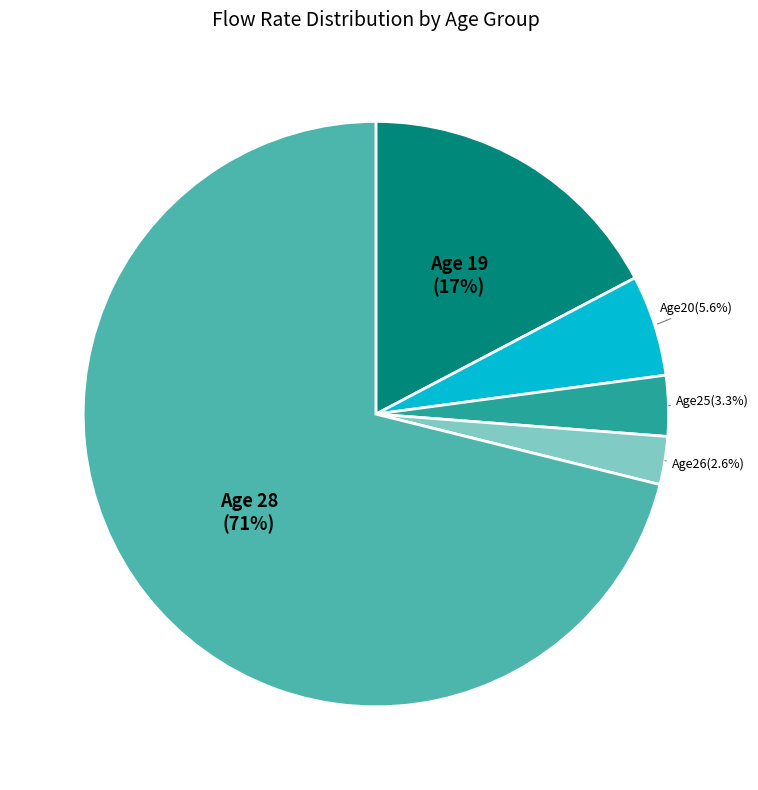

Is there a majority slice in this chart?

Yes